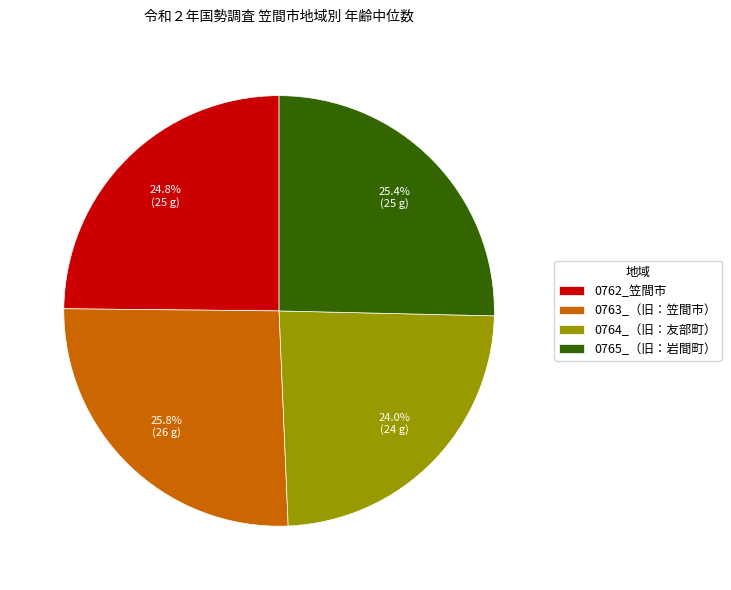

Approximately how many times larger is the value at 0765_（旧：岩間町） compared to 0764_（旧：友部町）?

1.1